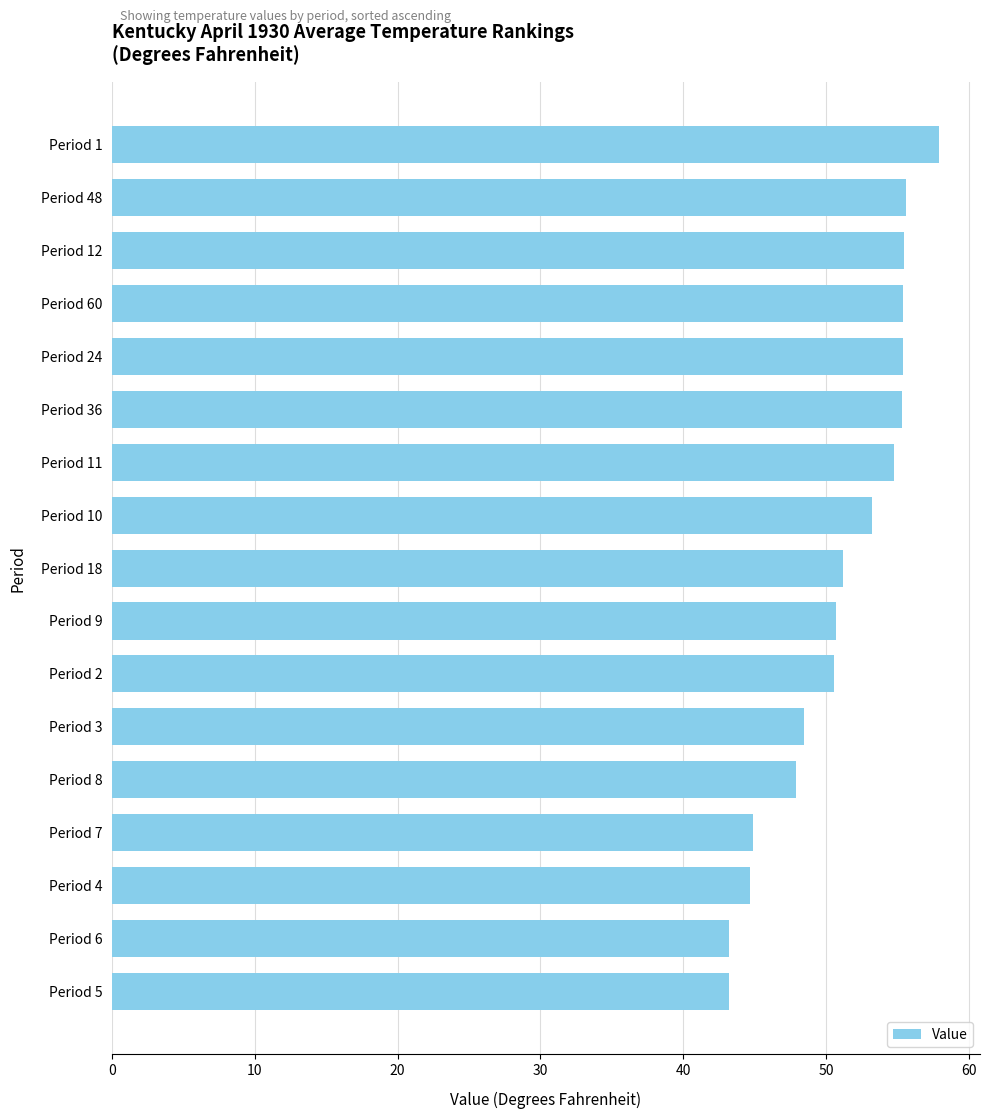

What is the minimum value shown in the chart?

43.2